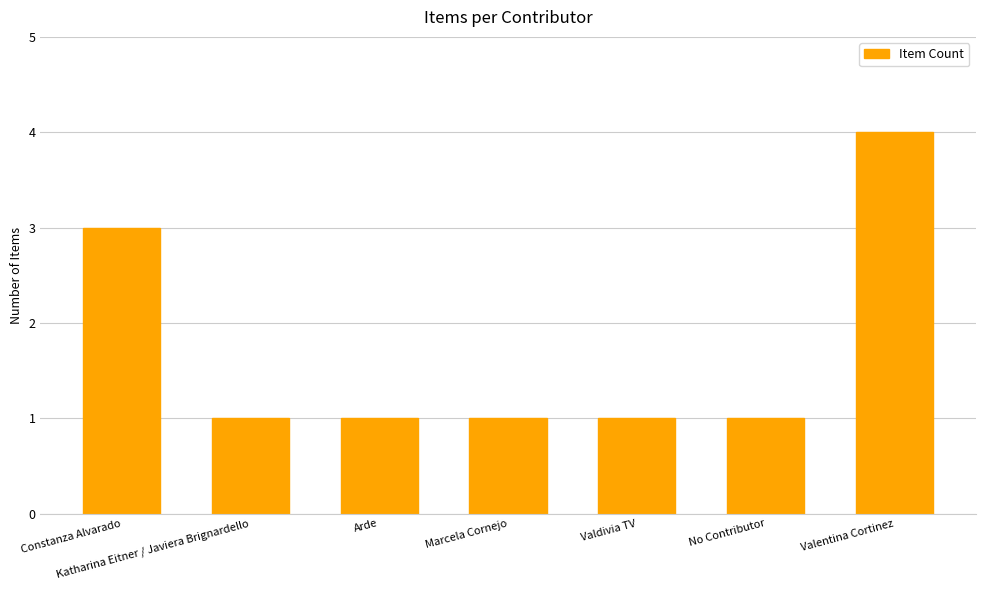

What is the difference between the maximum and second lowest values?

3